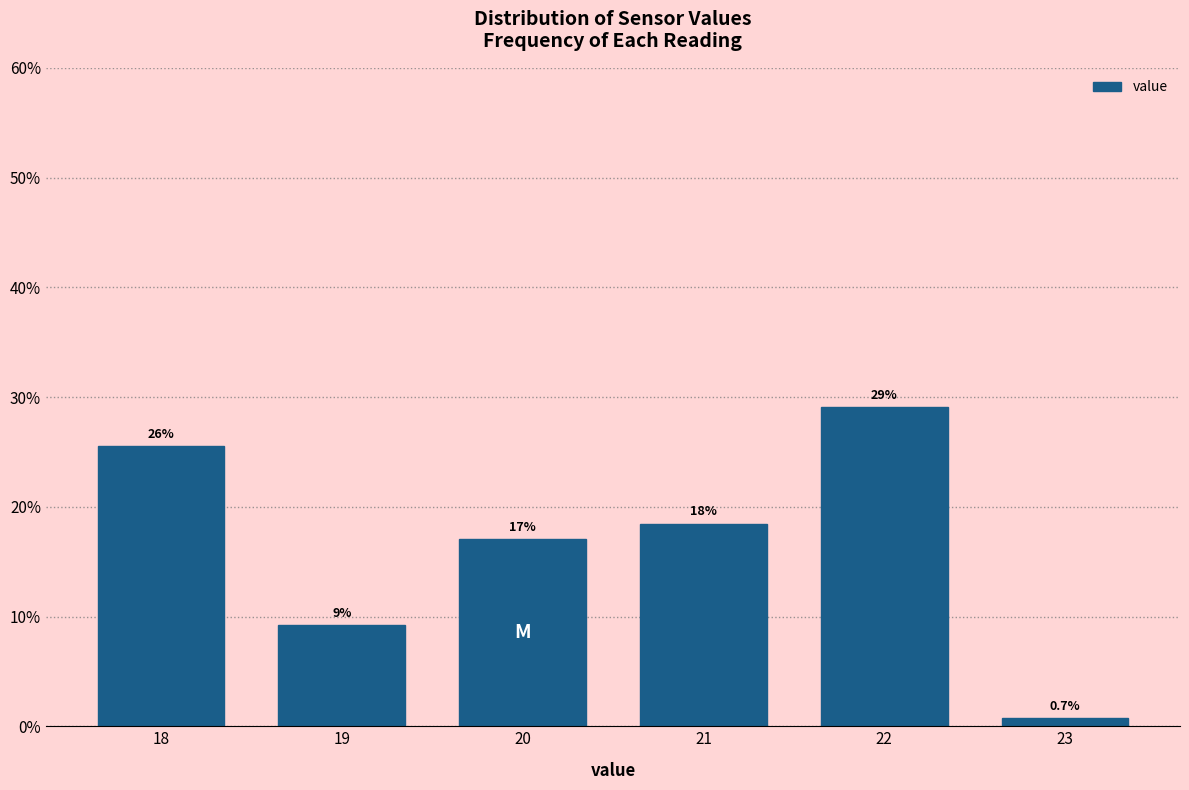

Reading left to right, transcribe all the data shown in this chart.

18=25.5	19=9.2	20=17.0	21=18.4	22=29.1	23=0.7